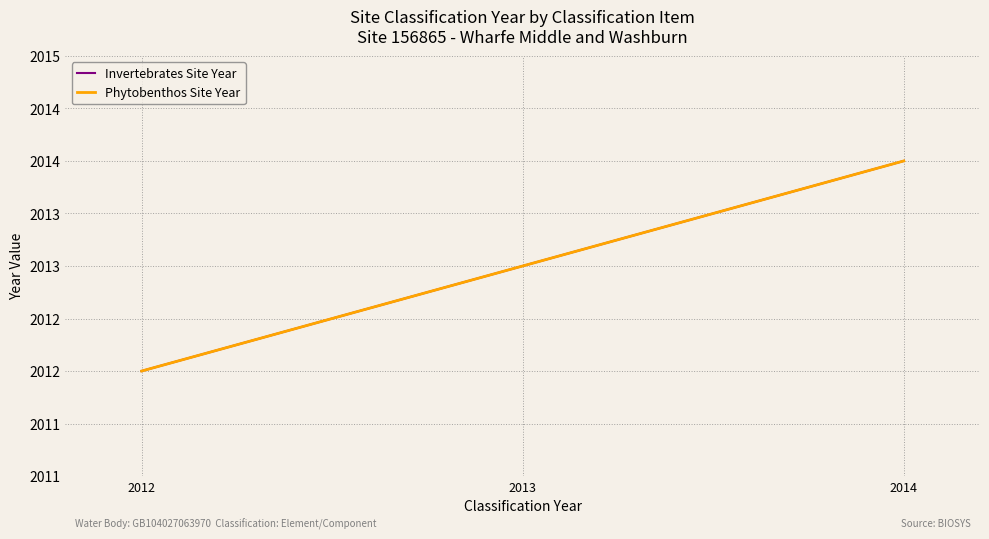

What is the maximum value for Phytobenthos Site Year?

2014